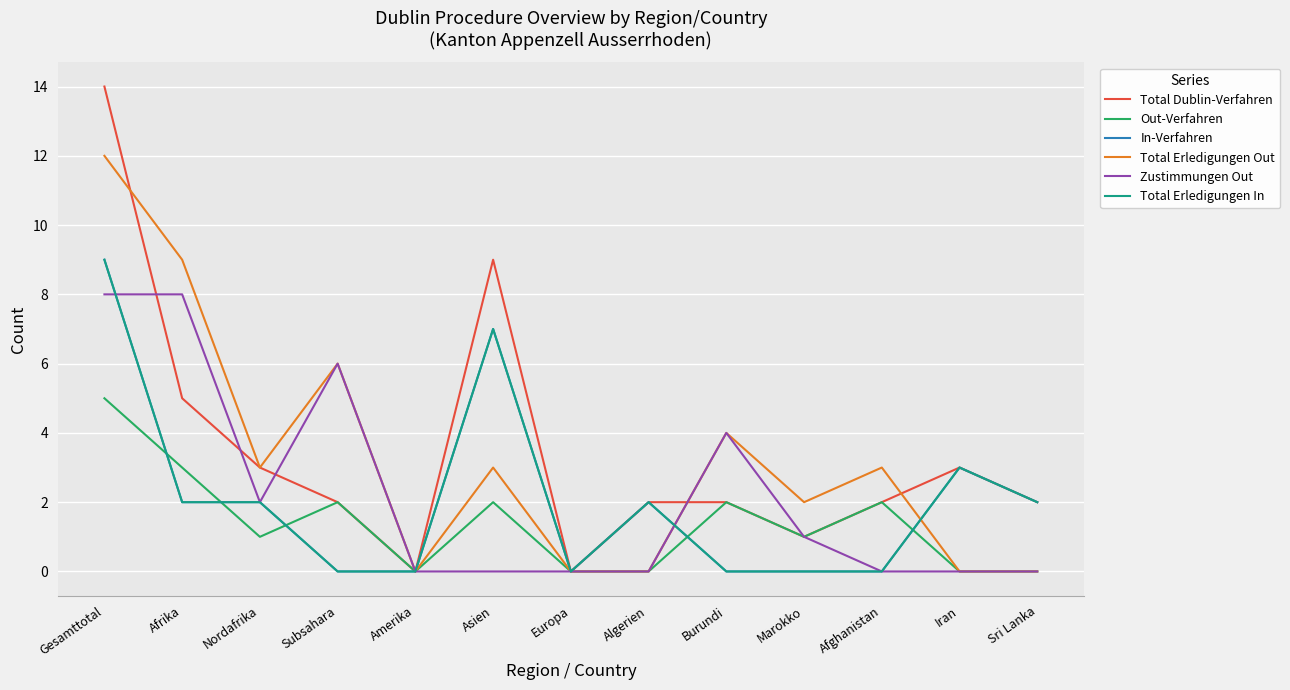

True or false: Zustimmungen Out and Out-Verfahren cross at least once.

False